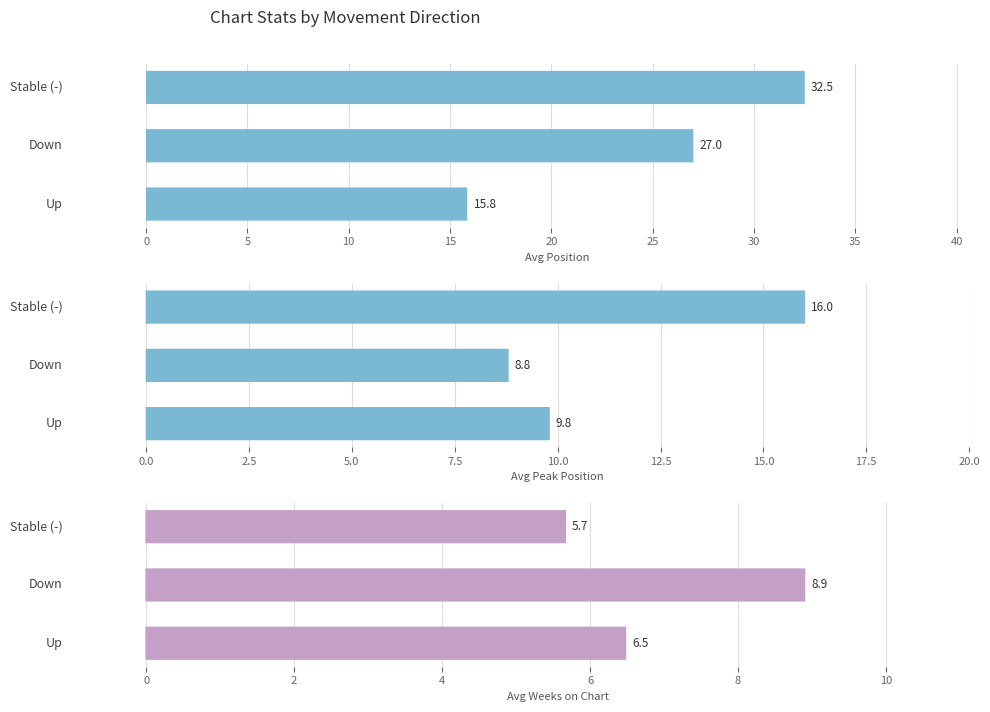

What is the difference between the maximum and minimum values in the Avg Position series?

16.7